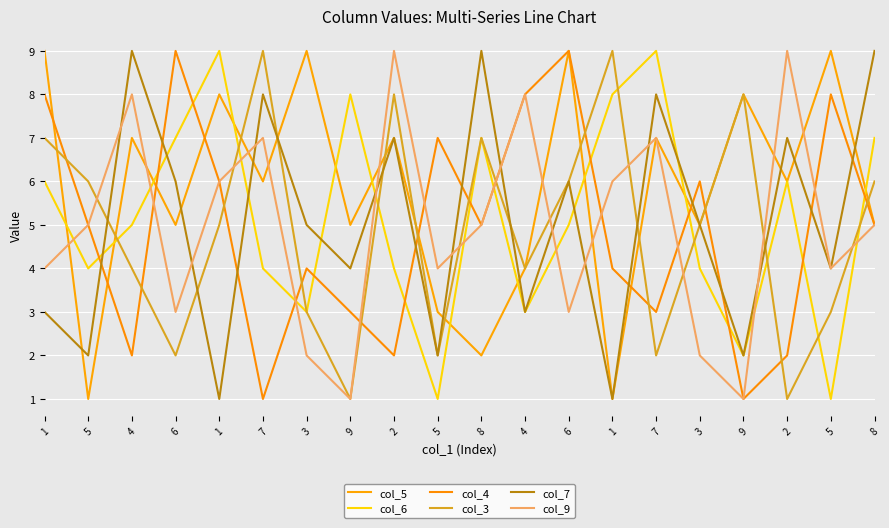

How many lines are shown in the chart?

6